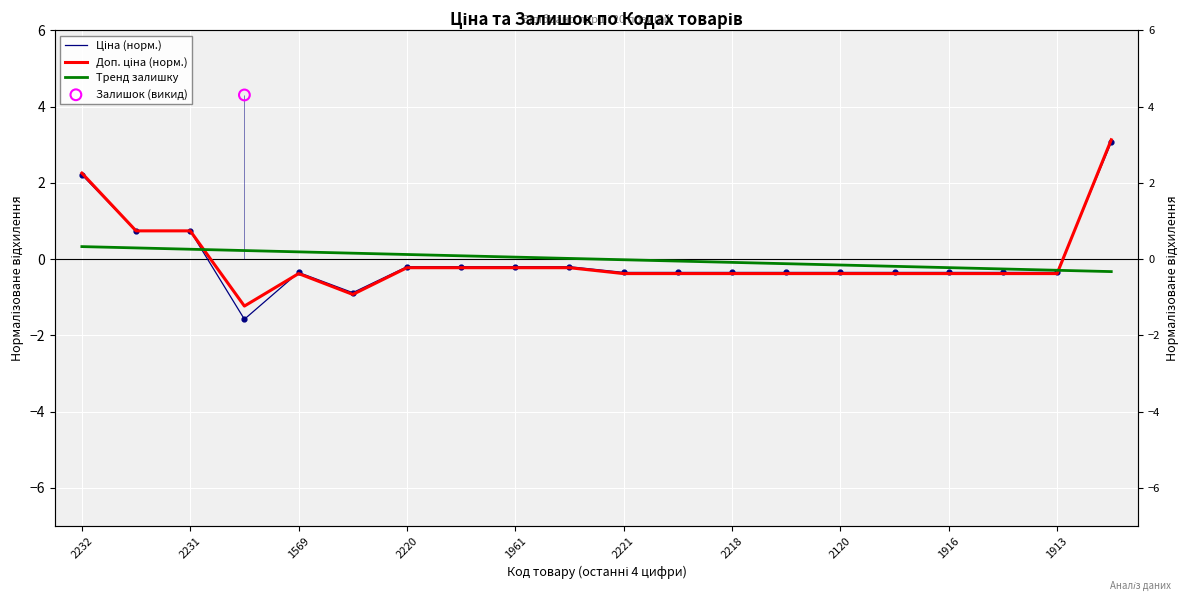

Which series reaches the maximum Y coordinate?

Доп. ціна (норм.)